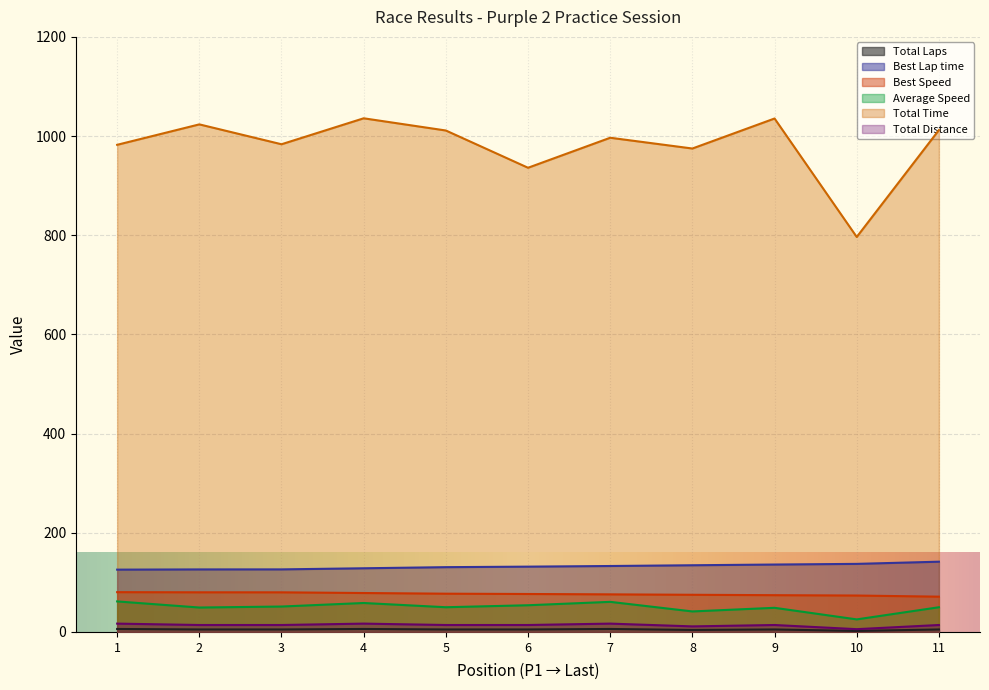

What is the maximum value shown in the chart?

1035.8